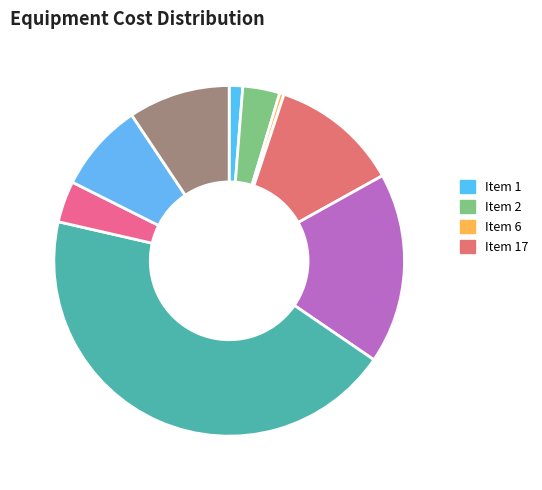

True or false: Item 17 accounts for 6% of the total.

False